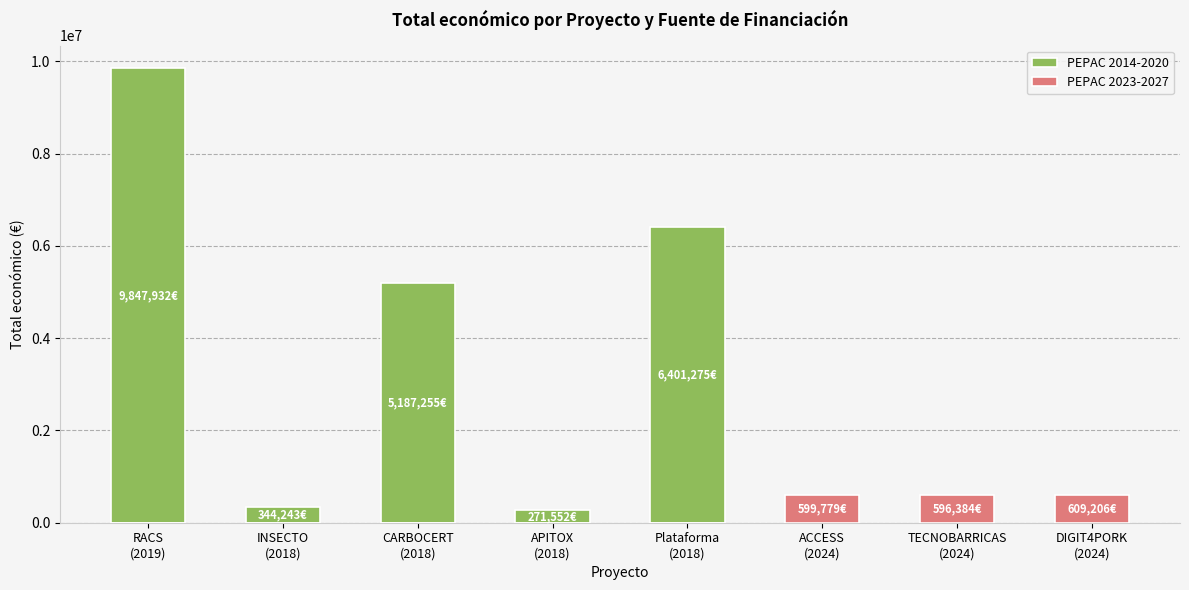

Are the bars grouped side by side (vs. stacked)?

Yes